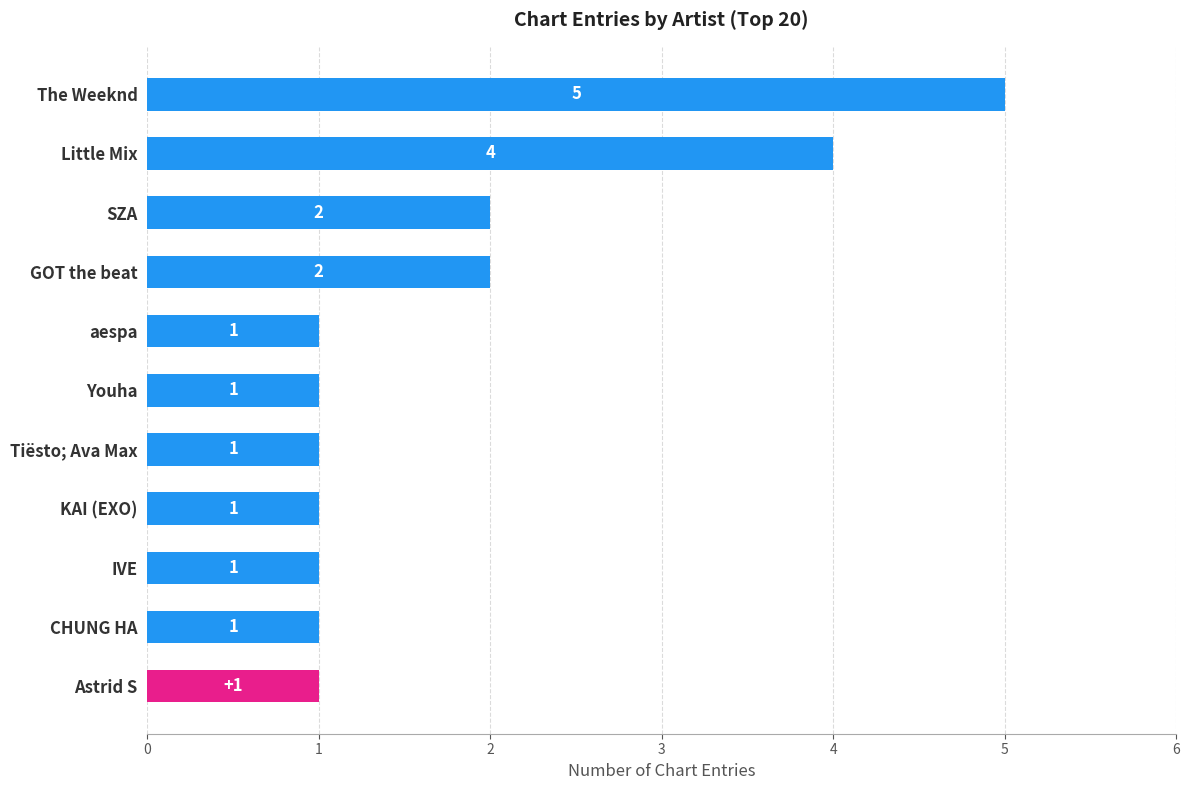

What is the sum of all values?

20